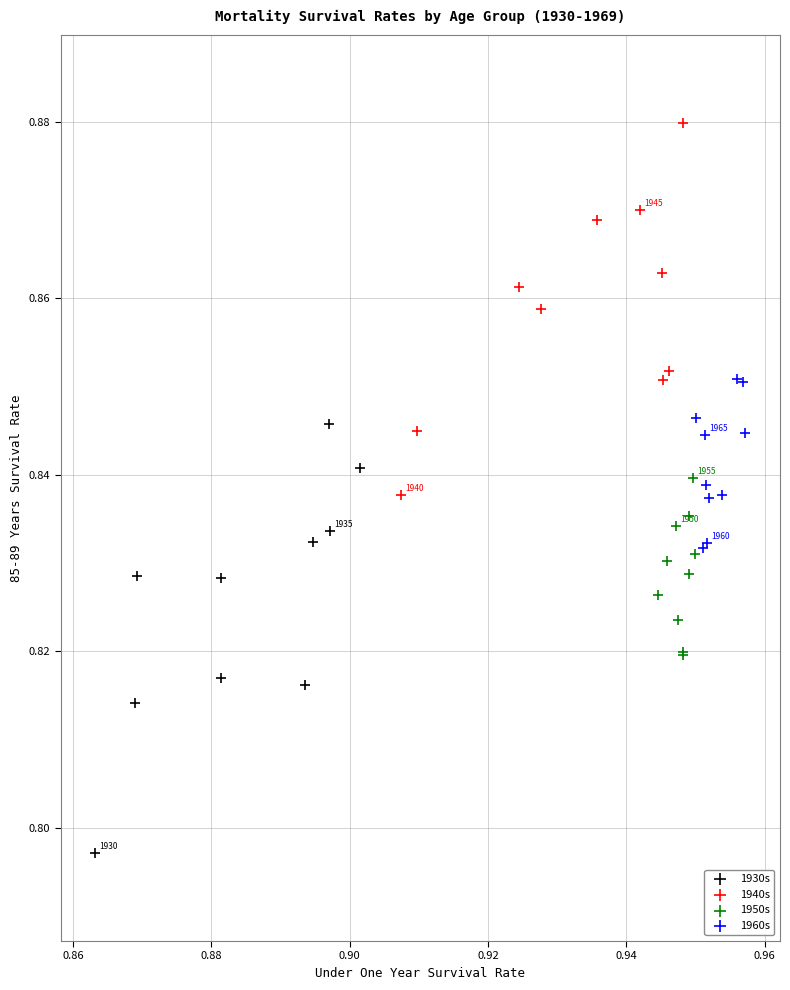

What are all the series names shown in the legend?

1930s, 1940s, 1950s, 1960s